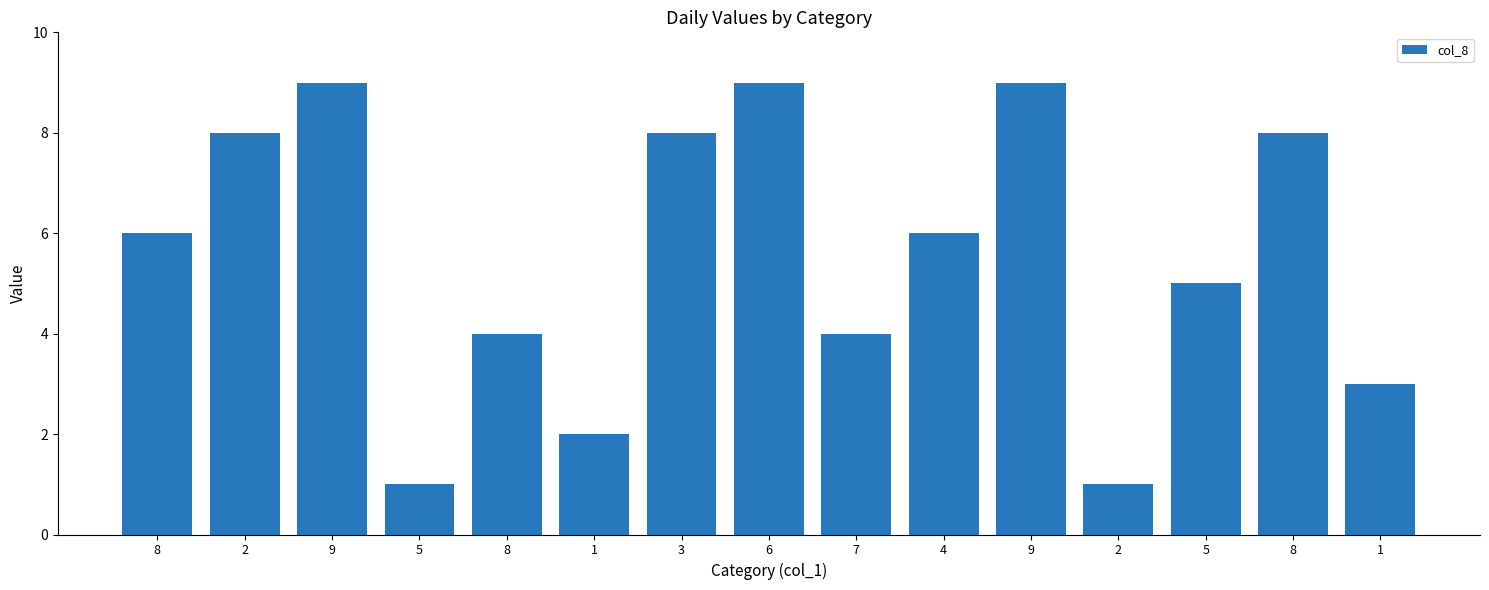

What is the sum of the values at 9 and 4?

15